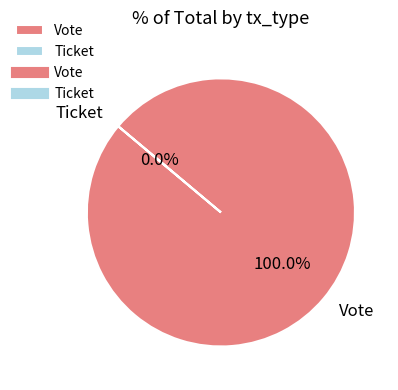

The Ticket slice represents 0% of the pie. True or false?

True